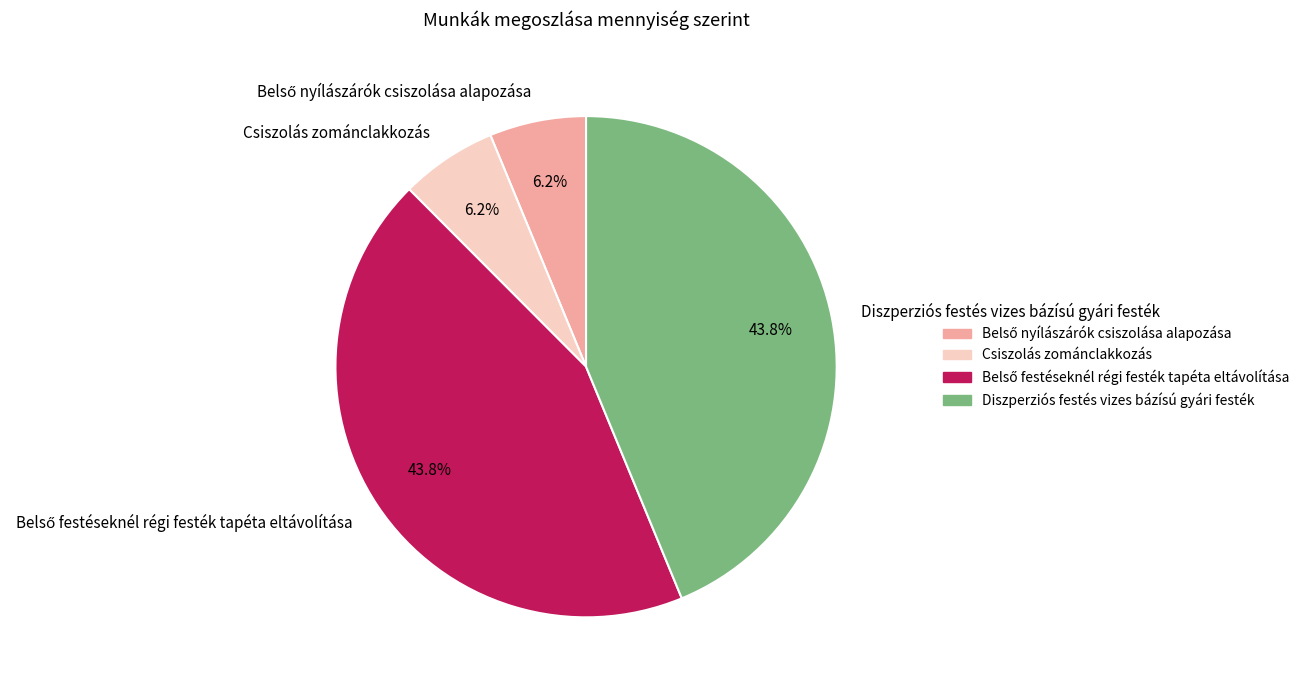

Does Csiszolás zománclakkozás account for over 50% of the chart?

No